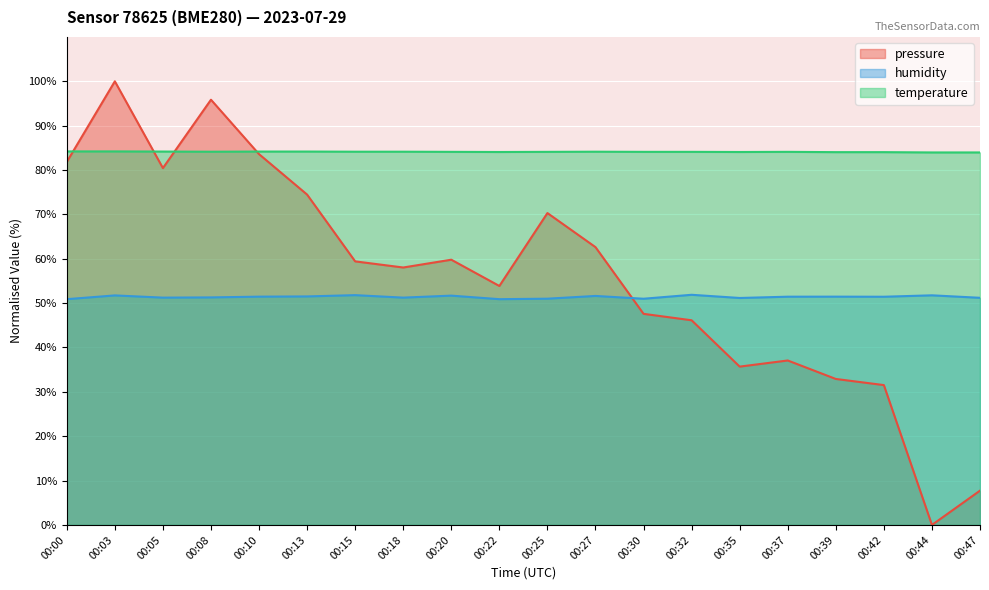

At which label does pressure reach its peak?

00:03